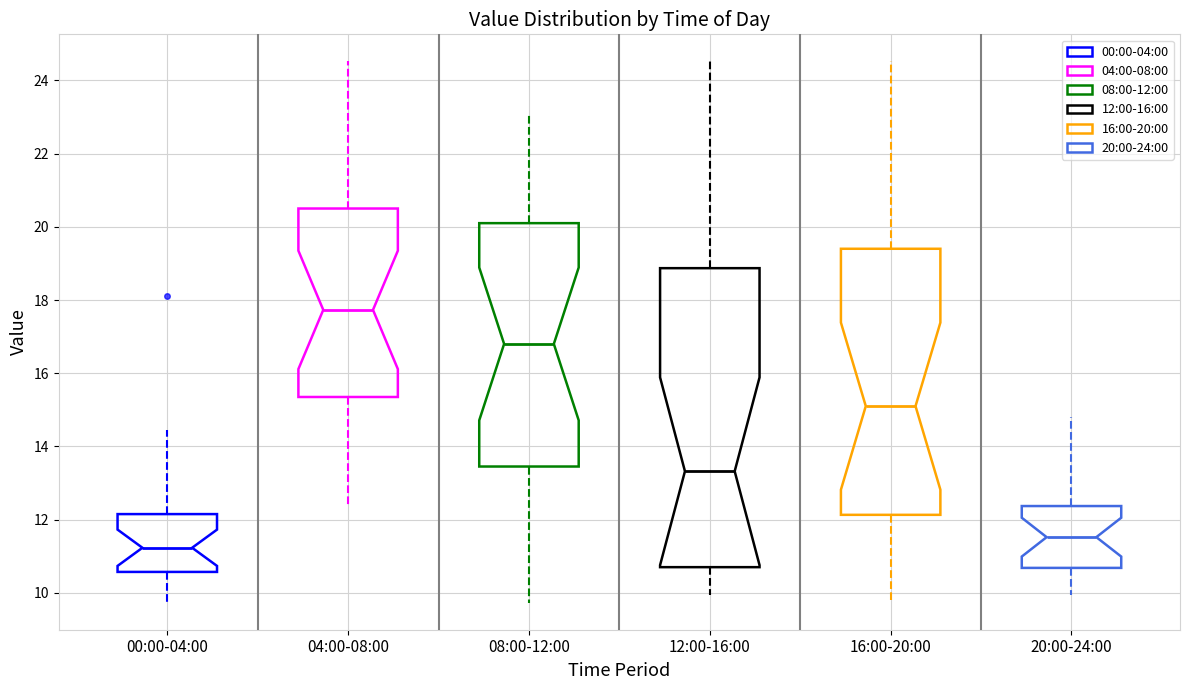

Reading left to right, transcribe this box plot: for each box, give where its median line is, the range the box spans, and where its two whiskers end, as read against the y-axis. The values are not printed on the chart, so give them approximately, as read against the axis.

00:00-04:00: median 11.2, box 10.6 to 12.2, whiskers 9.8 to 14.4
04:00-08:00: median 17.8, box 15.4 to 20.6, whiskers 12.4 to 24.6
08:00-12:00: median 16.8, box 13.4 to 20.2, whiskers 9.8 to 23.2
12:00-16:00: median 13.4, box 10.8 to 18.8, whiskers 10.0 to 24.6
16:00-20:00: median 15.2, box 12.2 to 19.4, whiskers 9.8 to 24.6
20:00-24:00: median 11.6, box 10.6 to 12.4, whiskers 10.0 to 14.8